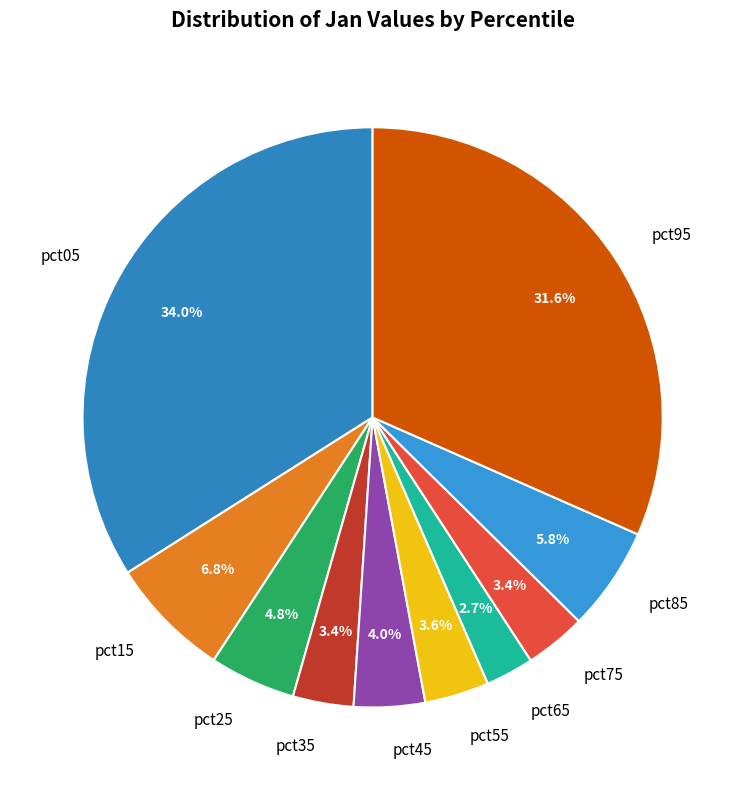

True or false: pct95 accounts for 32% of the total.

True